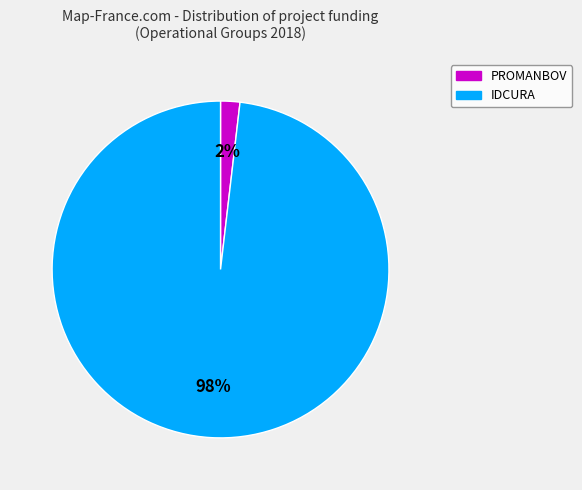

True or false: PROMANBOV accounts for 2% of the total.

True